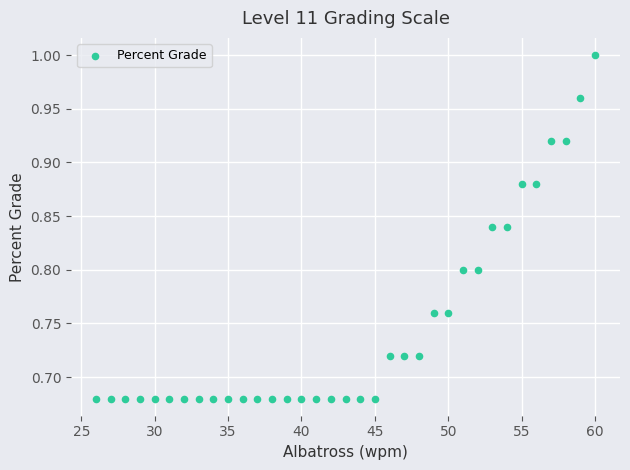

What is the range of Y values (max minus min)?

0.3